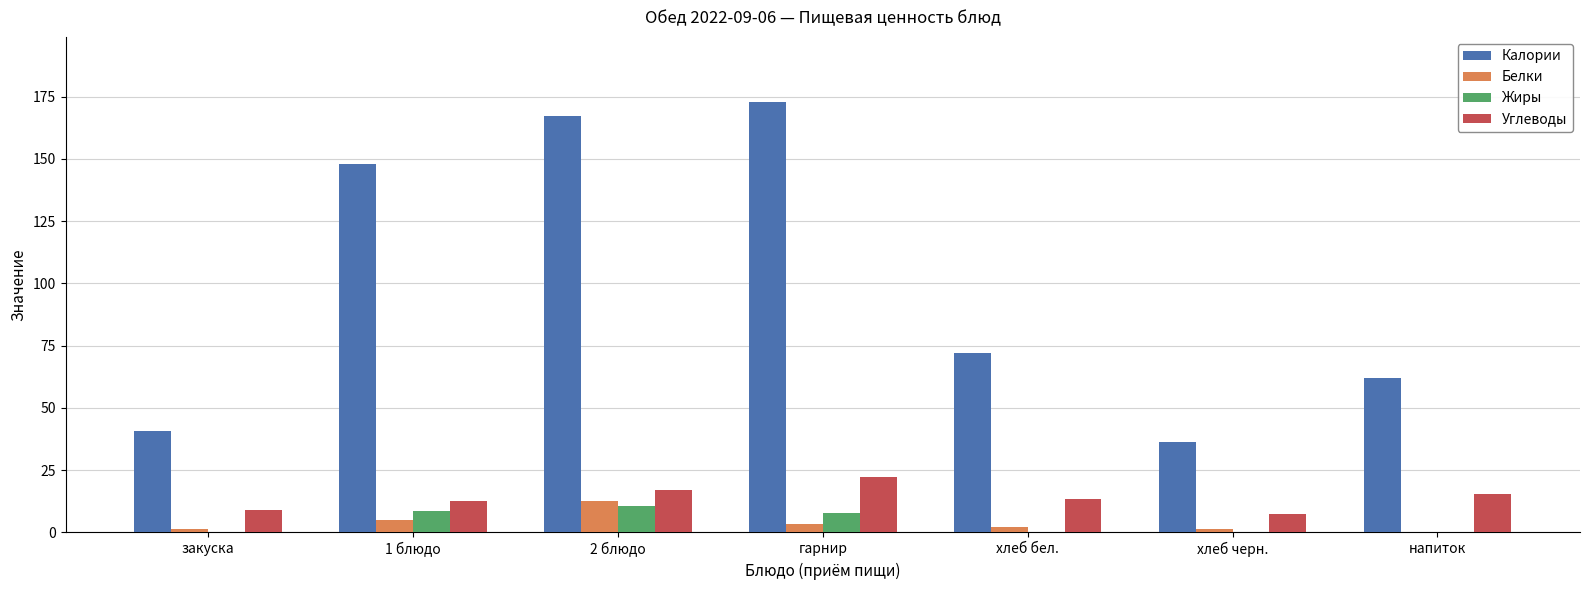

Is it true that Белки equals 2.1 at хлеб бел.?

True